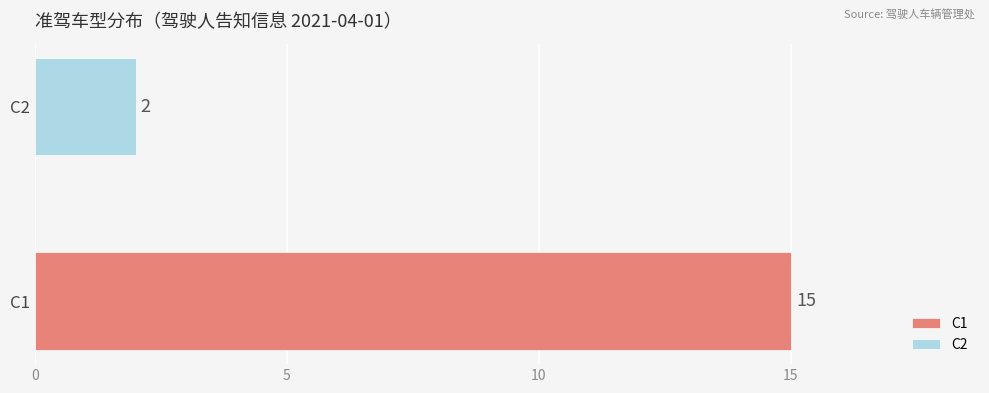

List the labels in order of value, smallest first.

C2, C1